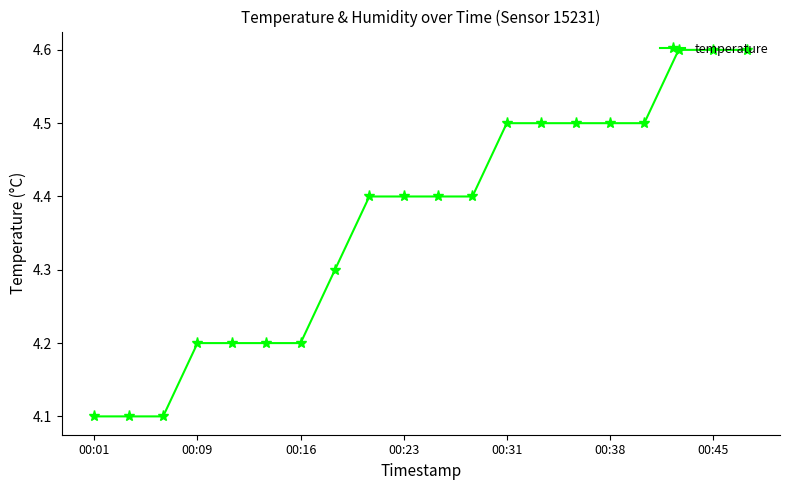

Reading right to left, extract all data points from this chart.

4.6	4.6	4.6	4.5	4.5	4.5	4.5	4.5	4.4	4.4	4.4	4.4	4.3	4.2	4.2	4.2	4.2	4.1	4.1	4.1